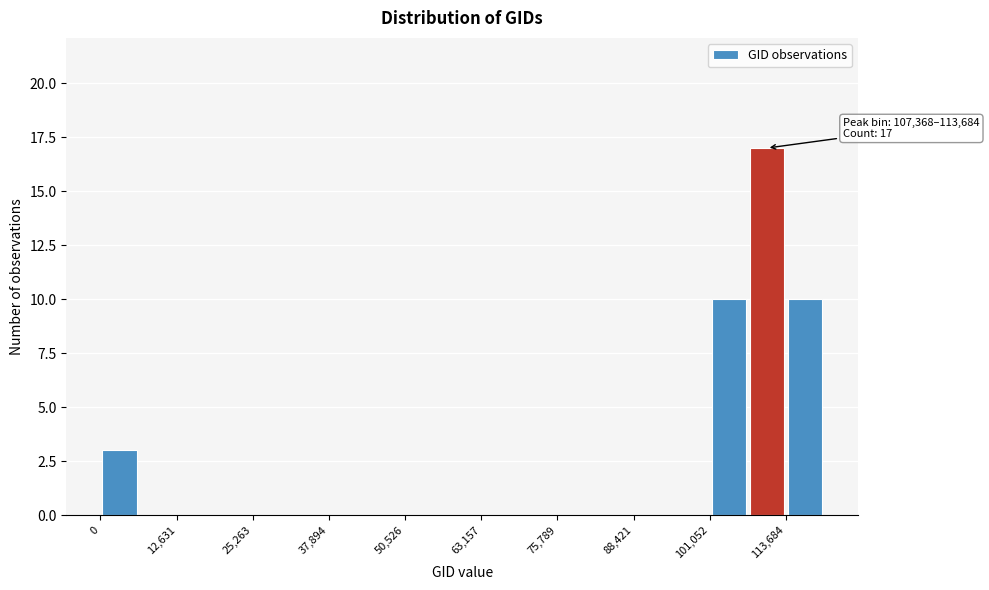

Around what value on the x-axis is the tallest bar? Give the approximate position of its centre, as read against the axis.

110000